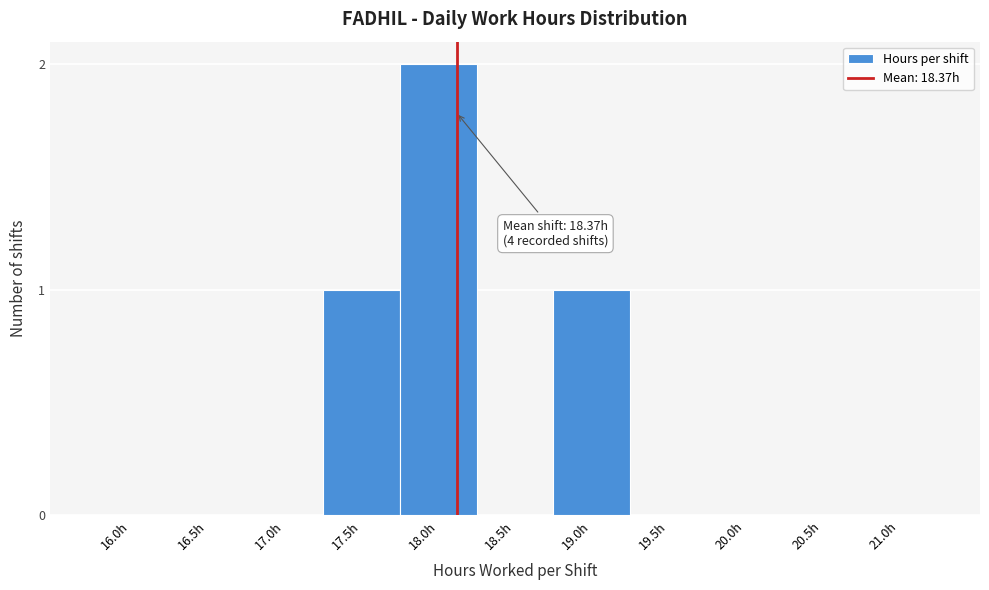

Reading left to right, extract all data points from this chart.

16.0h=0	16.5h=0	17.0h=0	17.5h=1	18.0h=2	18.5h=0	19.0h=1	19.5h=0	20.0h=0	20.5h=0	21.0h=0